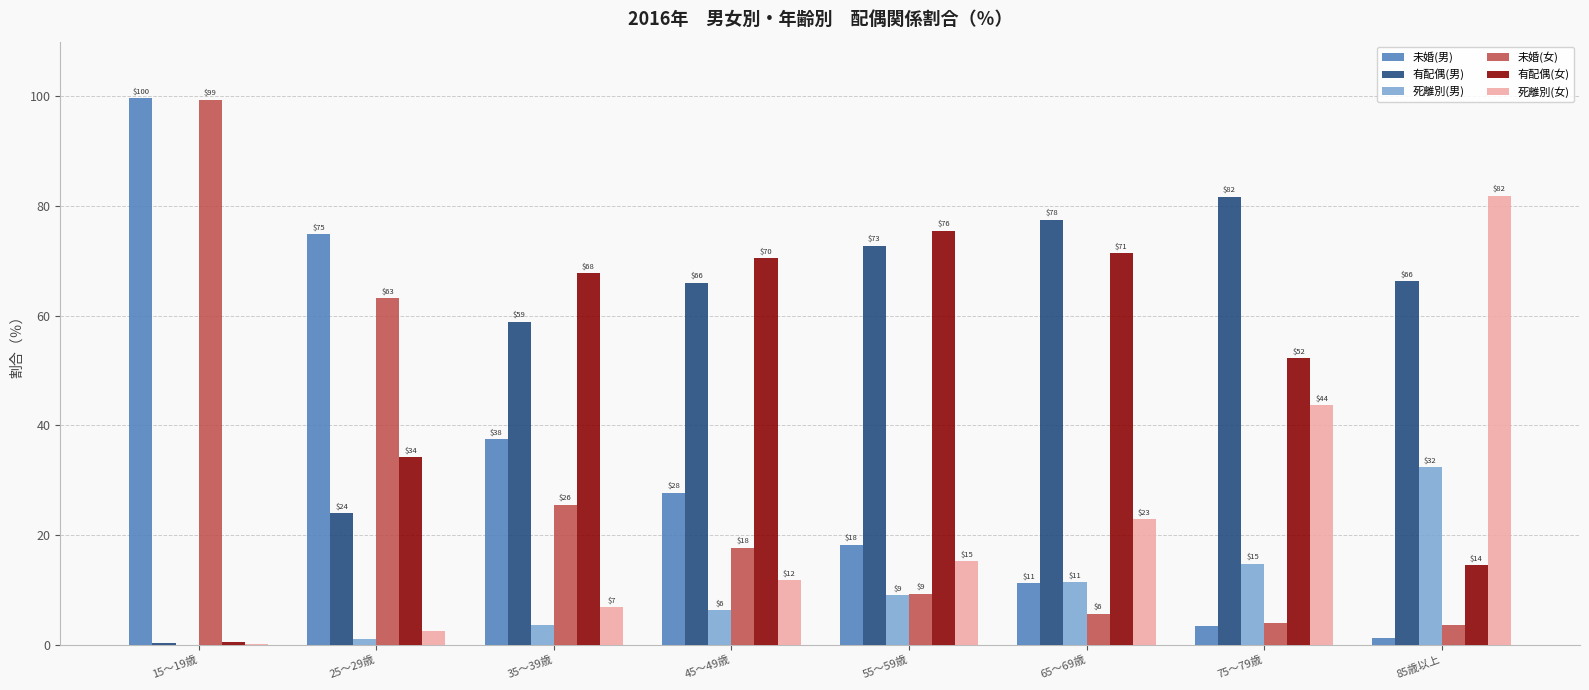

Are the bars grouped side by side (vs. stacked)?

Yes